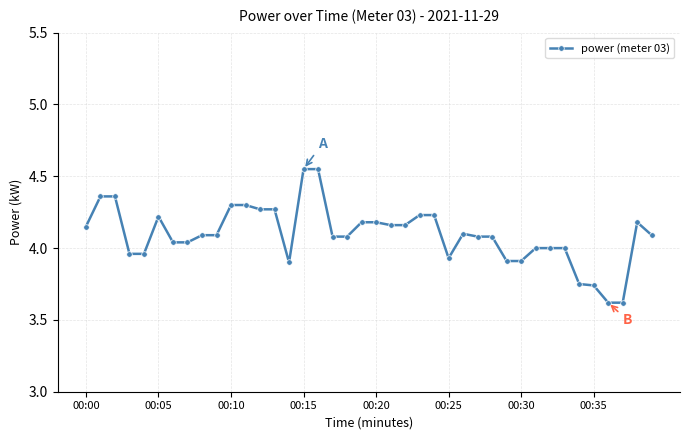

What is the sum of all values?

163.7